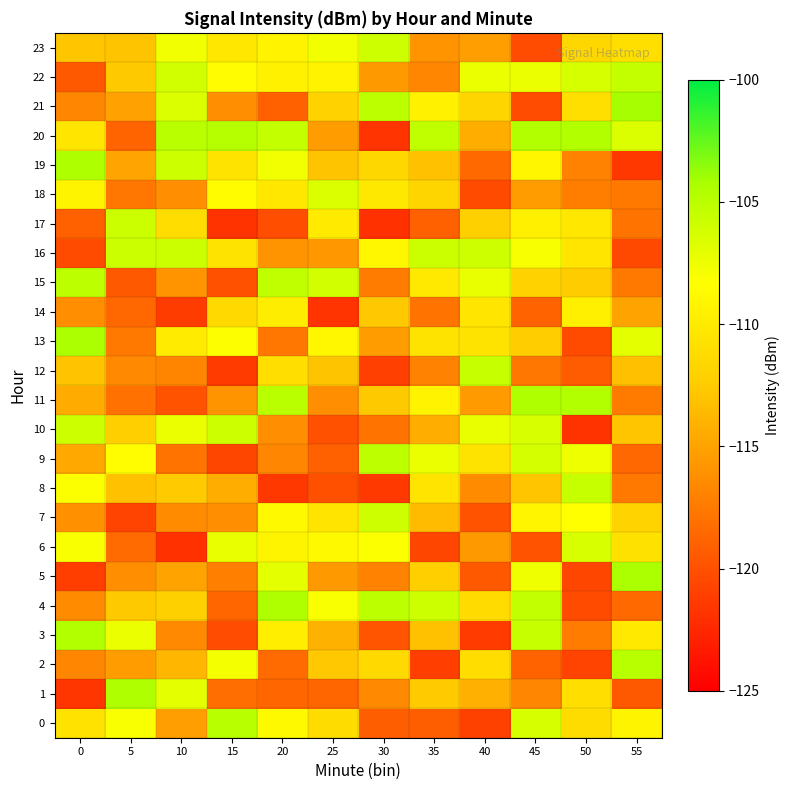

Which has a higher value, 10 or 45?

45